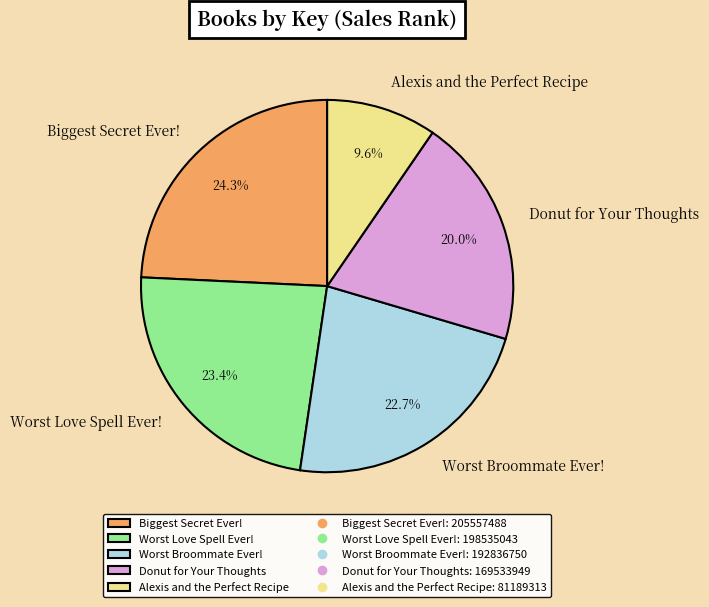

To the nearest percent, what is the average slice percentage?

20%